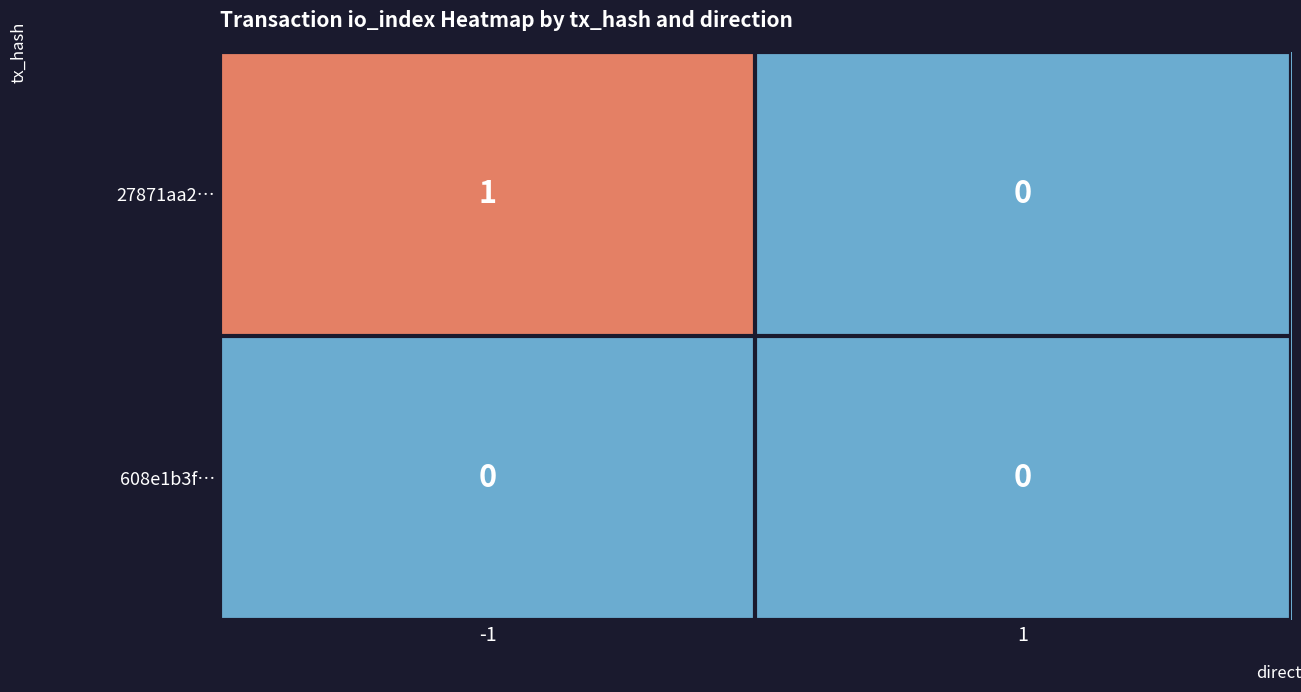

Reading left to right, what are all the values shown in this chart?

27871aa2…: -1=1	1=0
608e1b3f…: -1=0	1=0